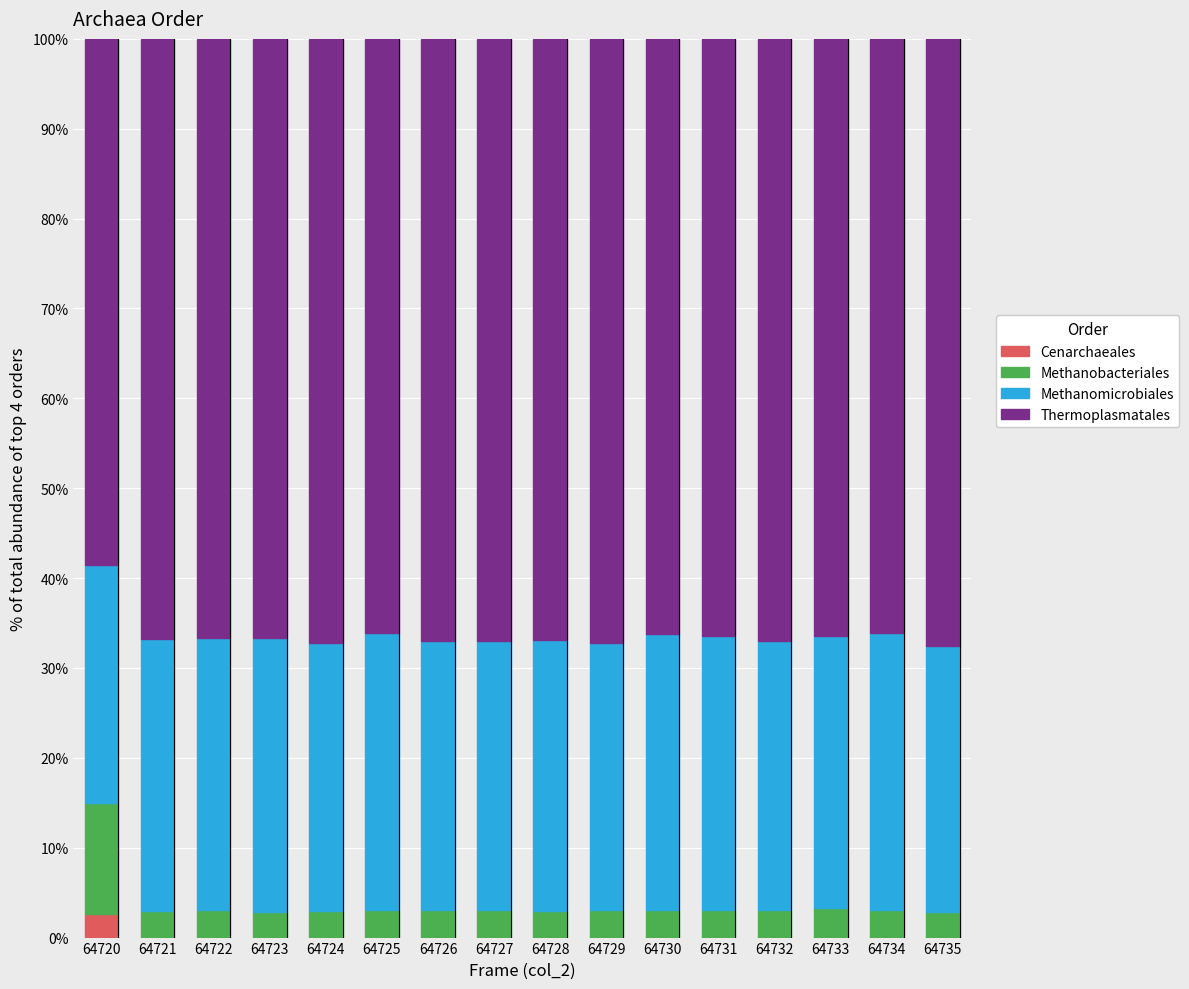

How many data points does each series have?

16